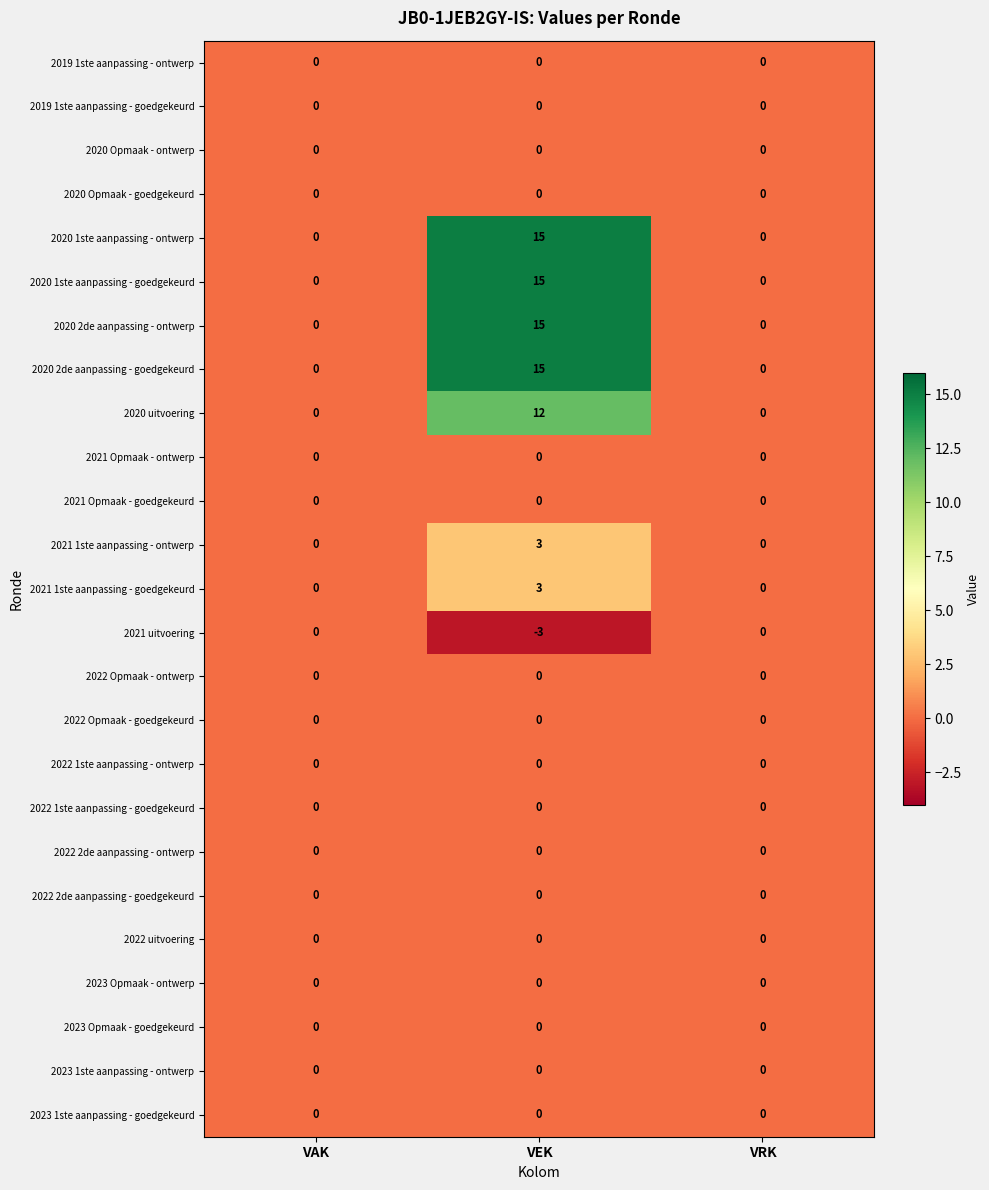

The 2022 uitvoering series shows 0 at VAK. True or false?

True